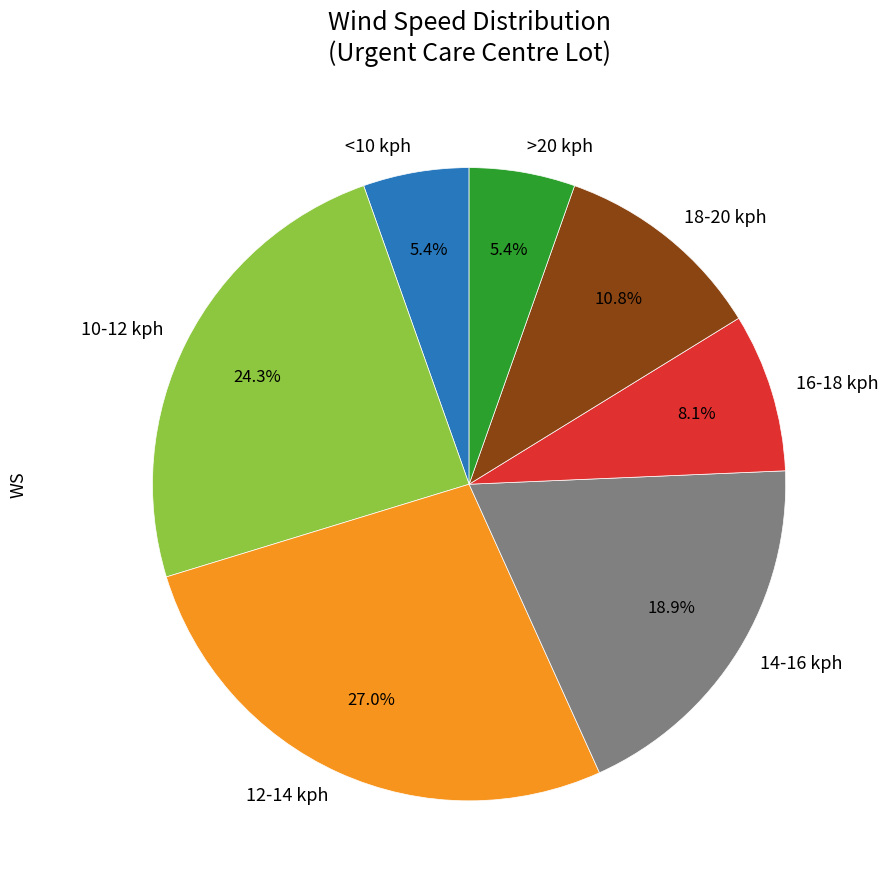

Which has a higher value, 12-14 kph or 10-12 kph?

12-14 kph